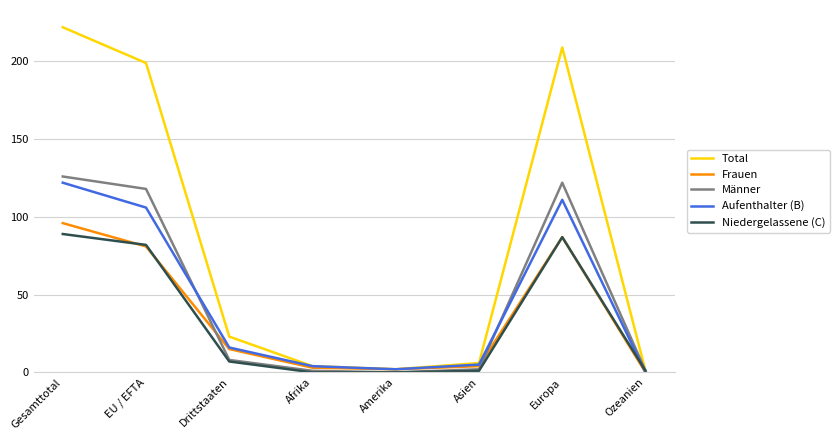

At how many categories does at least one series exceed 179?

3